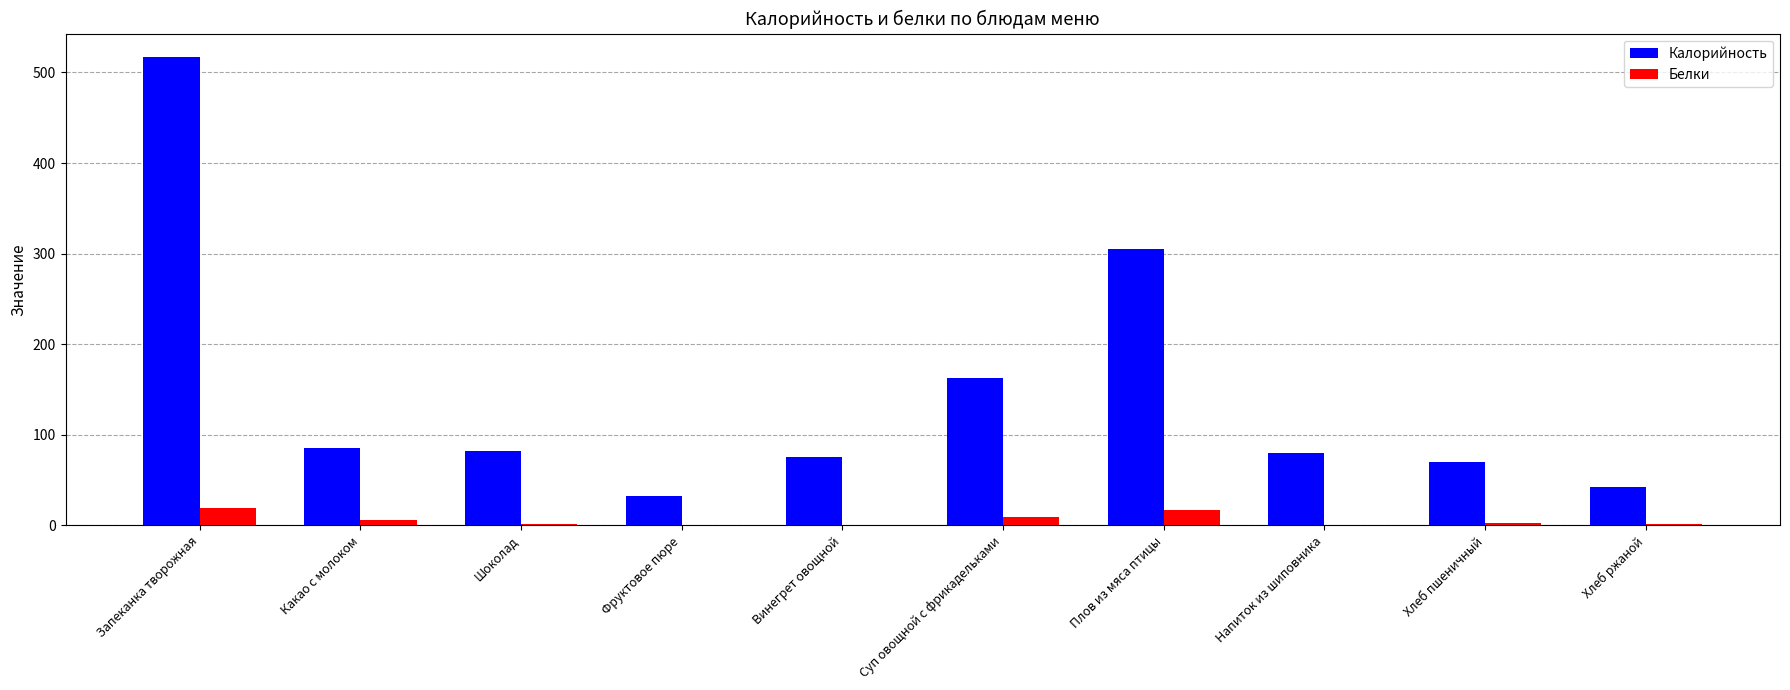

Which series changed the most between Запеканка творожная and Суп овощной с фрикадельками?

Калорийность